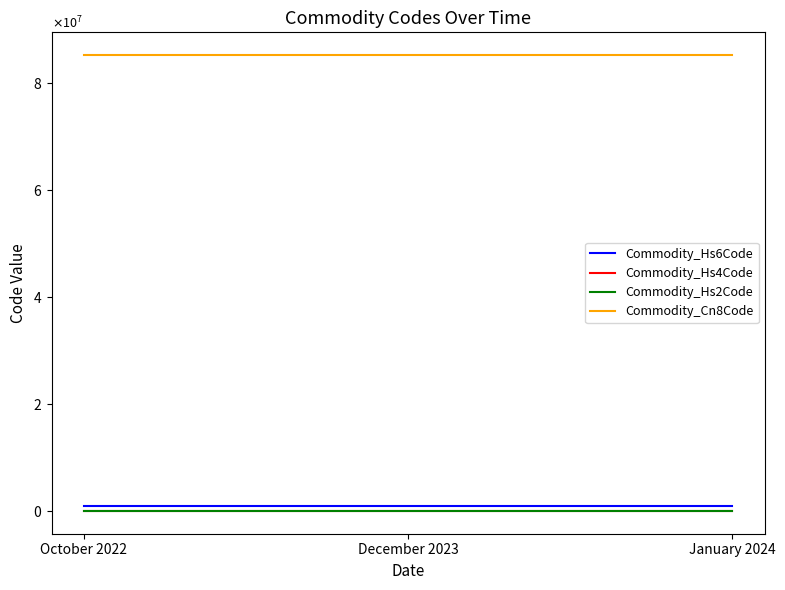

The Commodity_Hs4Code series shows 5713 at October 2022. True or false?

False